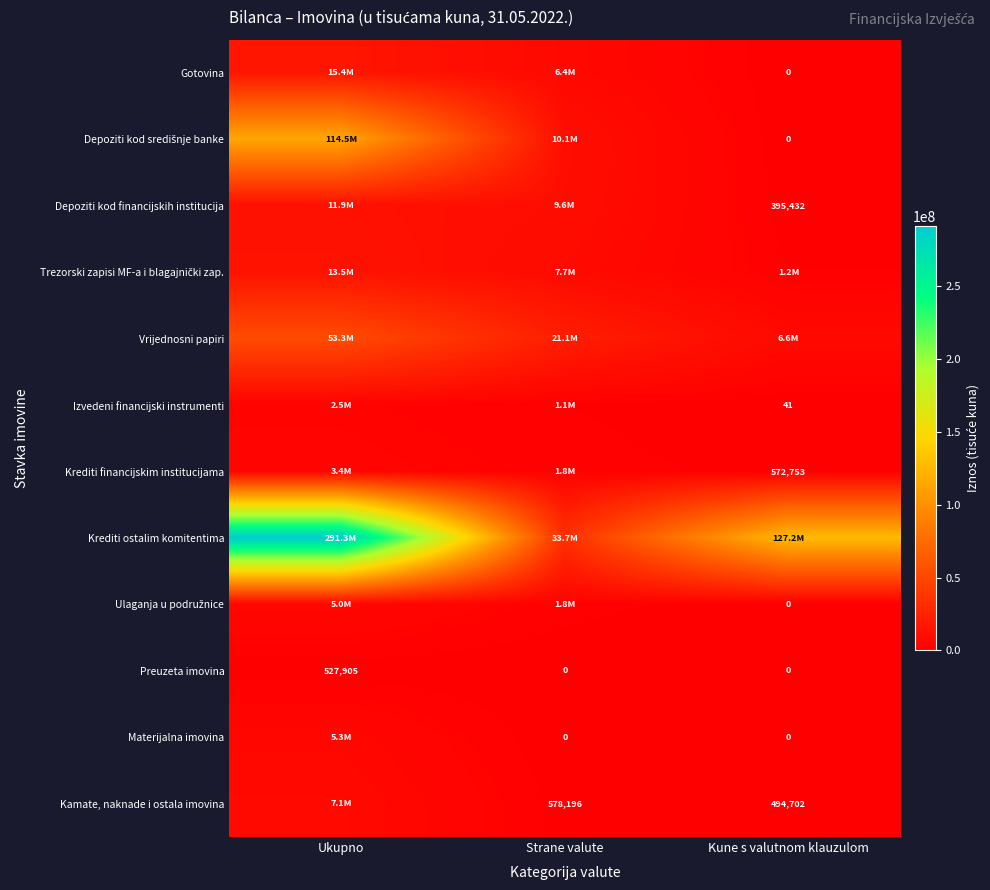

The value of Kamate, naknade i ostala imovina at Kune s valutnom klauzulom is 761128. True or false?

False